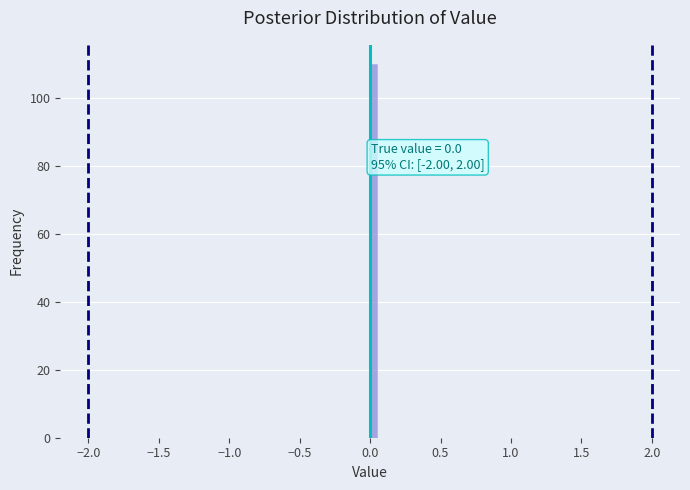

Read against the x-axis, roughly where is the centre of the tallest bar?

0.05